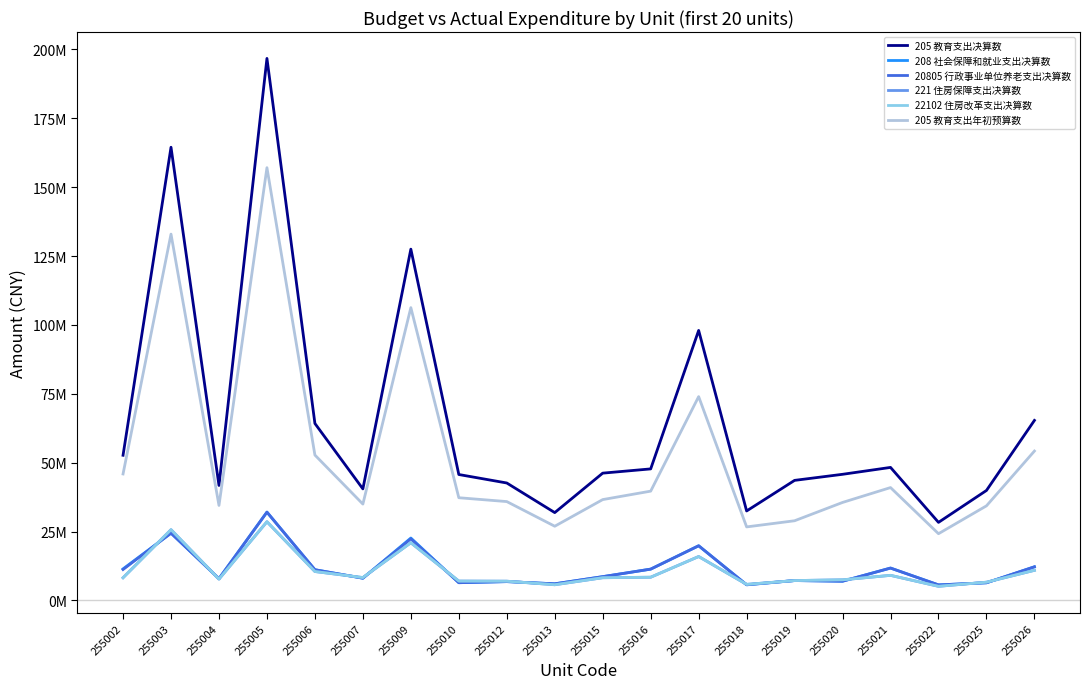

Is this an area chart (filled region under the line)?

No